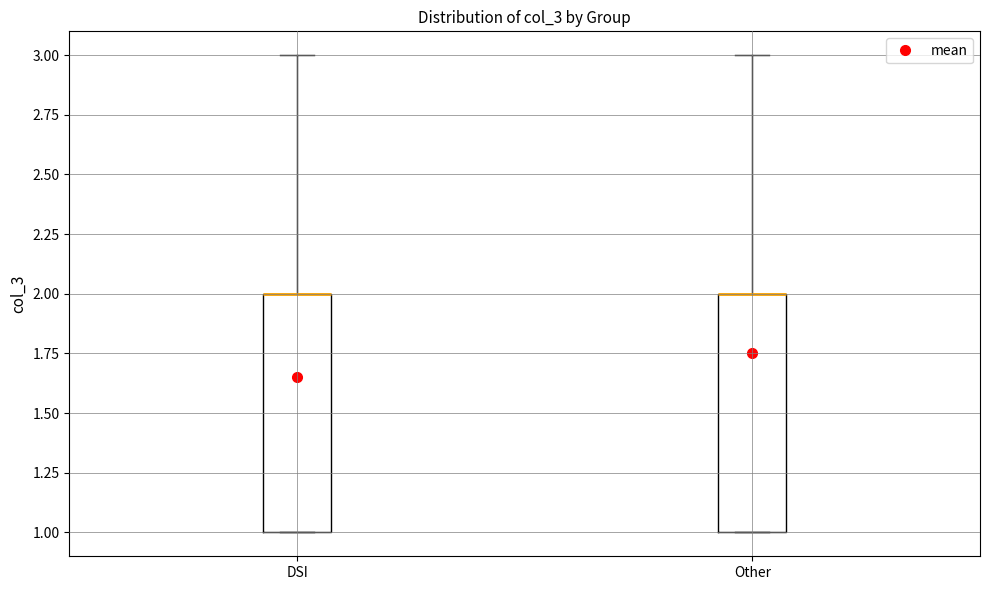

Reading left to right, read every box against the y-axis: the position of its median line, the range the box covers, and the ends of its whiskers. The values are not printed on the chart, so give them approximately, as read against the axis.

DSI: median 2 (drawn on the box's upper edge), box 1 to 2, whiskers 1 to 3
Other: median 2 (drawn on the box's upper edge), box 1 to 2, whiskers 1 to 3